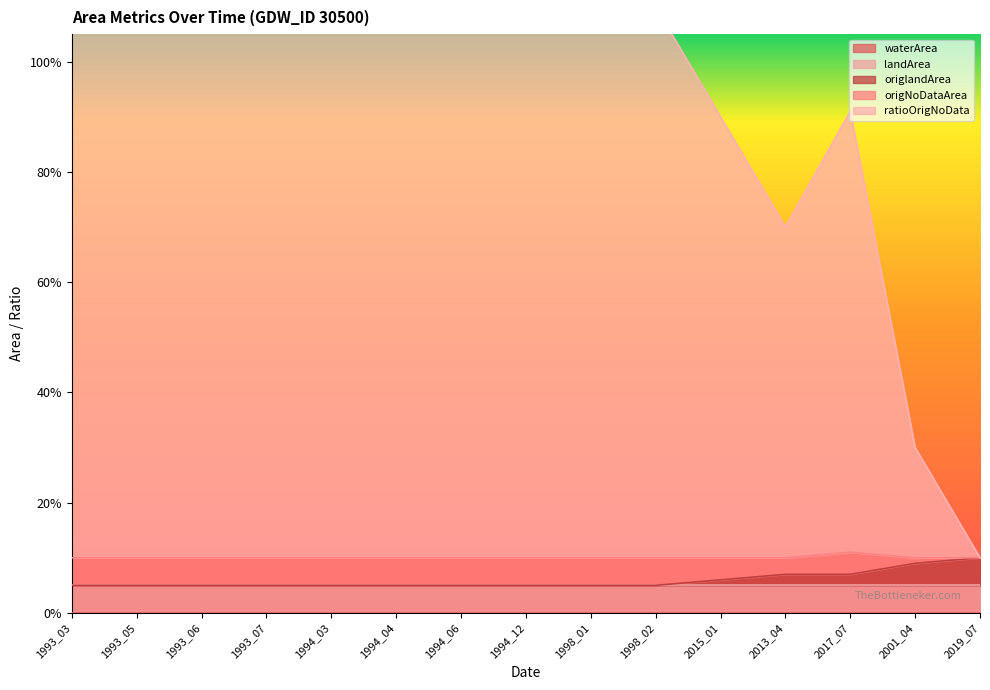

Does the chart display data point markers on the line(s)?

No